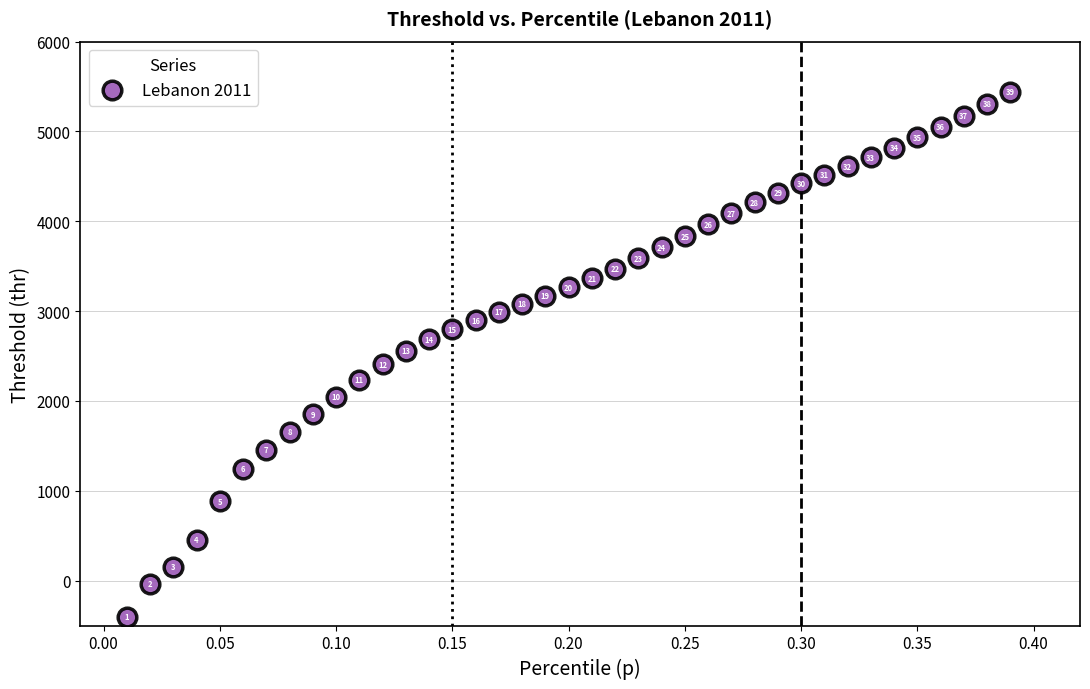

What Y value in the scatter plot is closest to 2518?

2559.5